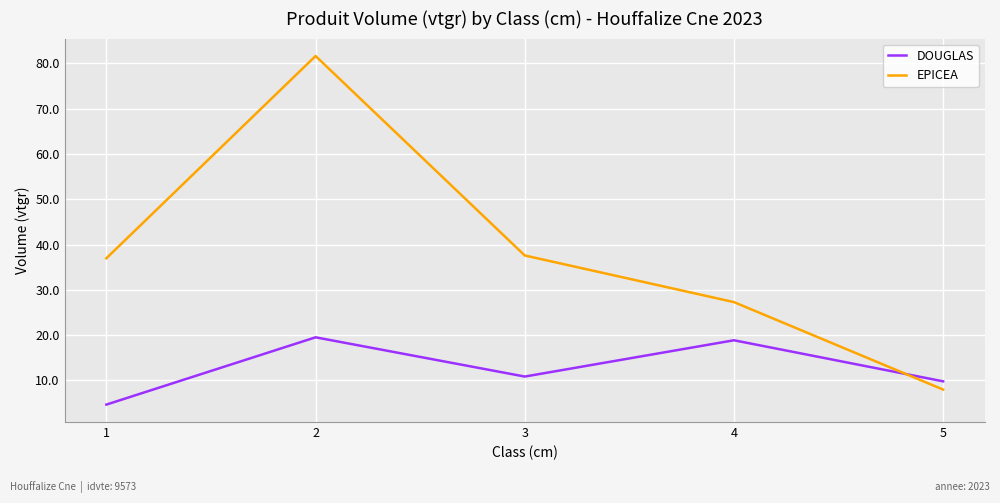

Rank the series by their maximum value, from highest to lowest.

EPICEA, DOUGLAS